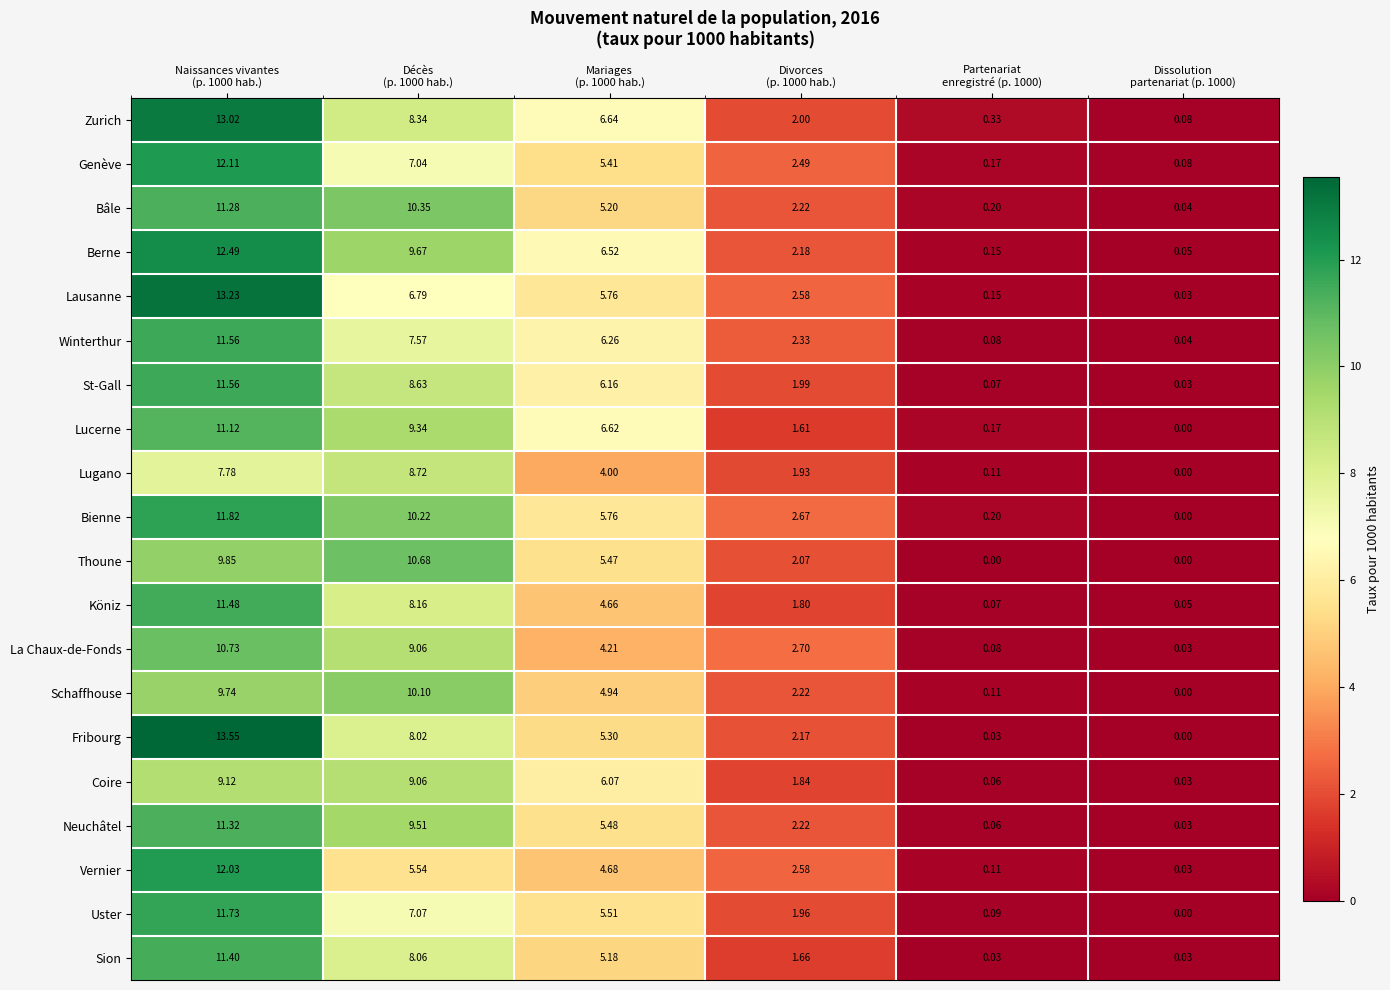

Which series has the largest total across all categories?

Berne